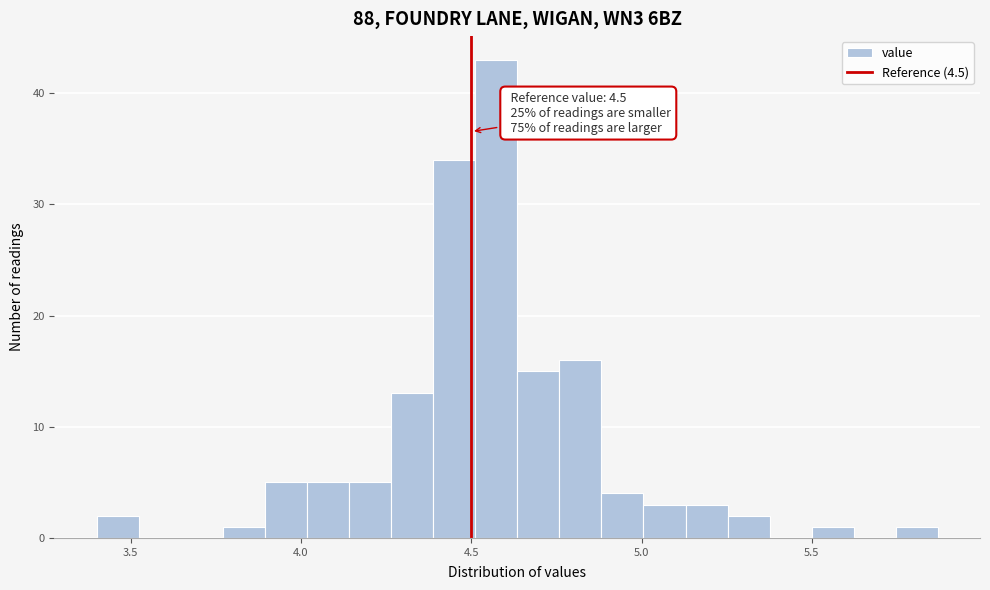

Around what value on the x-axis is the tallest bar? Give the approximate position of its centre, as read against the axis.

4.55